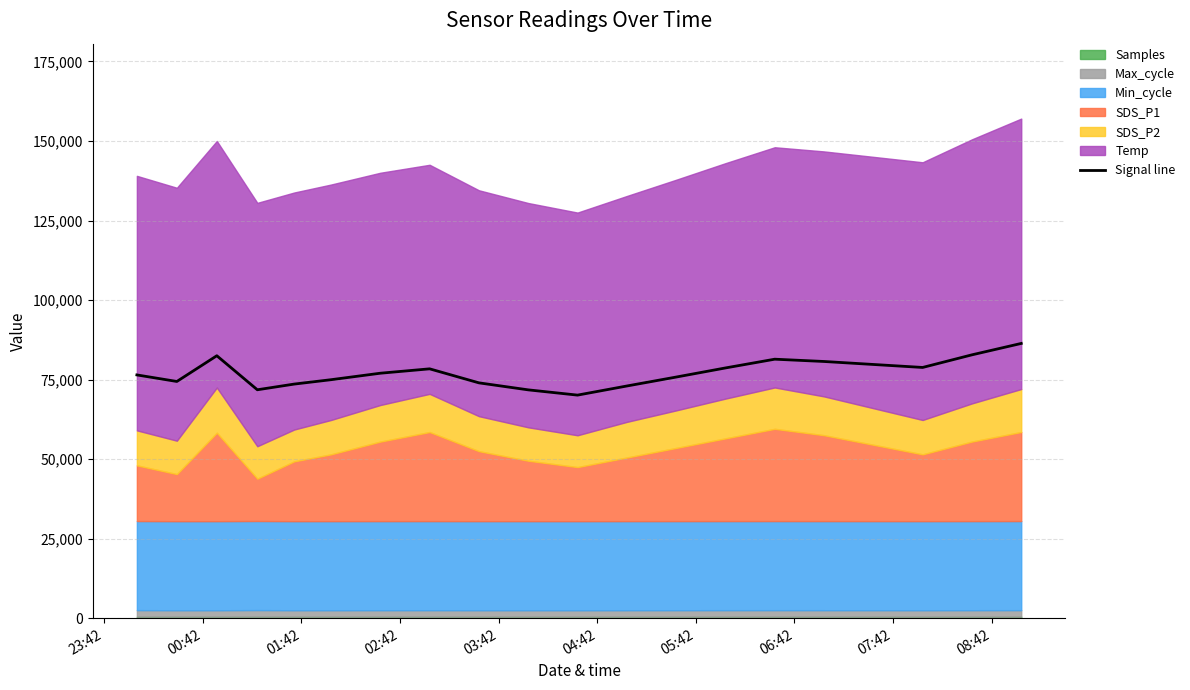

How many values exceed 77009?

10